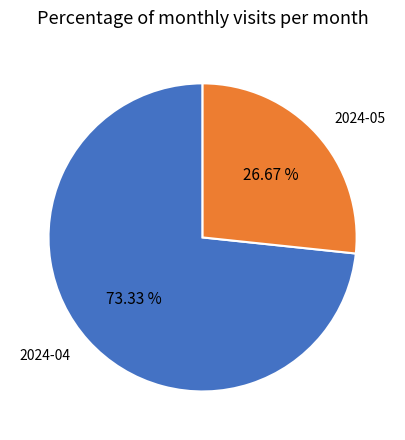

Between 2024-05 and 2024-04, which is larger?

2024-04